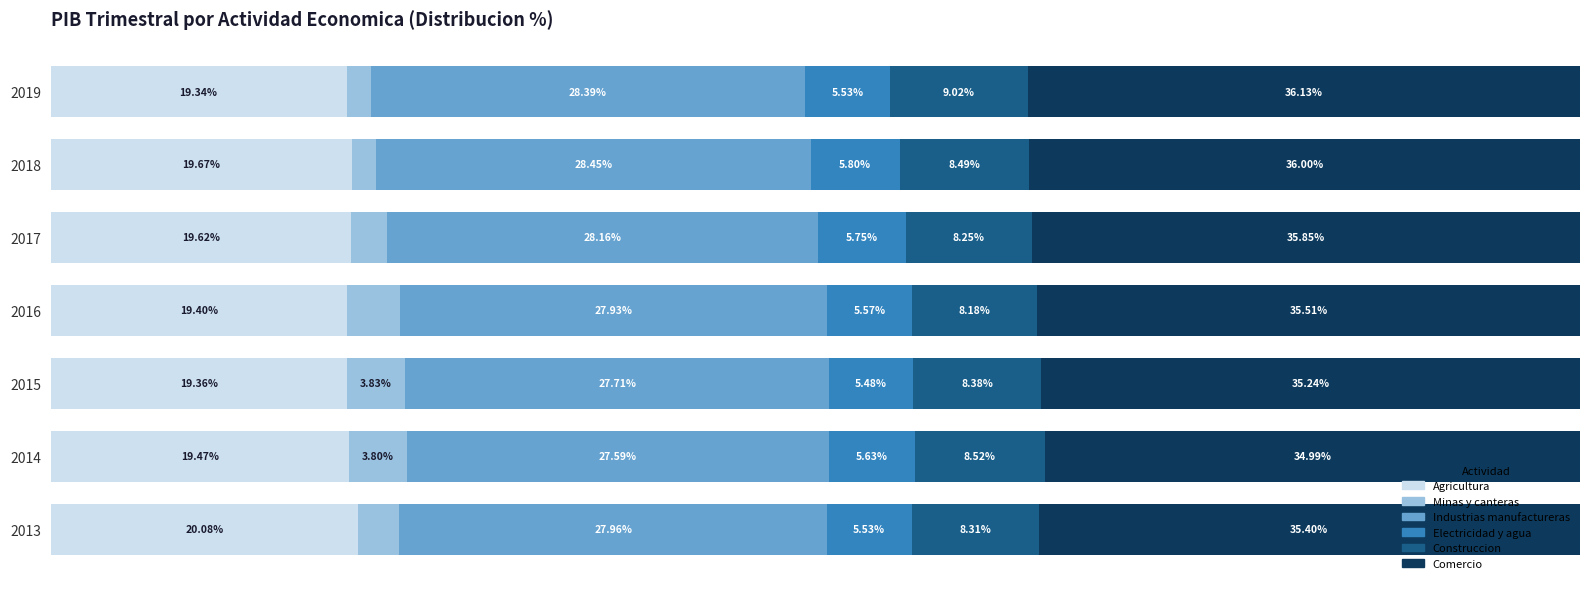

What is the difference between the maximum and second lowest values in the Minas y canteras series?

2.2